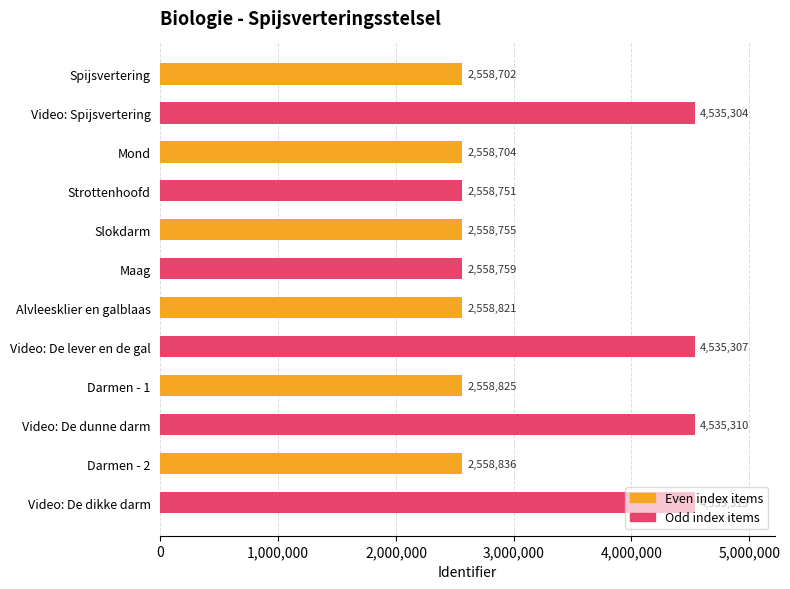

What is the difference between the maximum and minimum values?

1976611